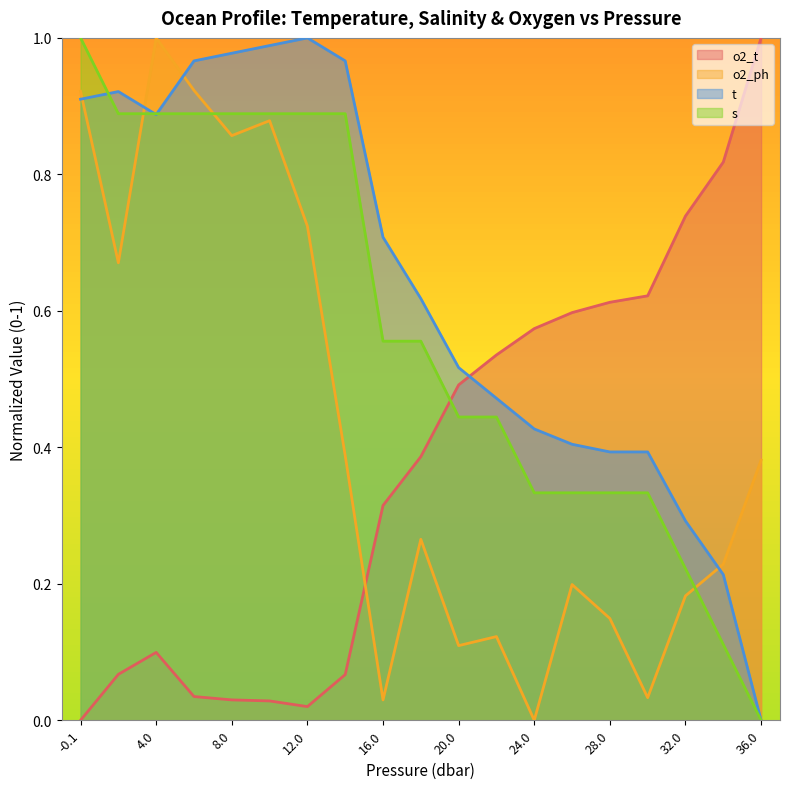

At how many categories does at least one series exceed 0?

19